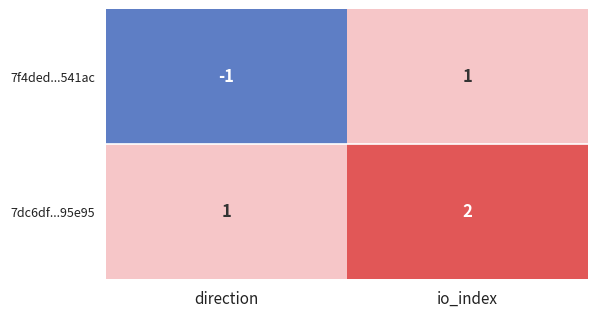

Which series has the widest spread of values?

7f4ded...541ac